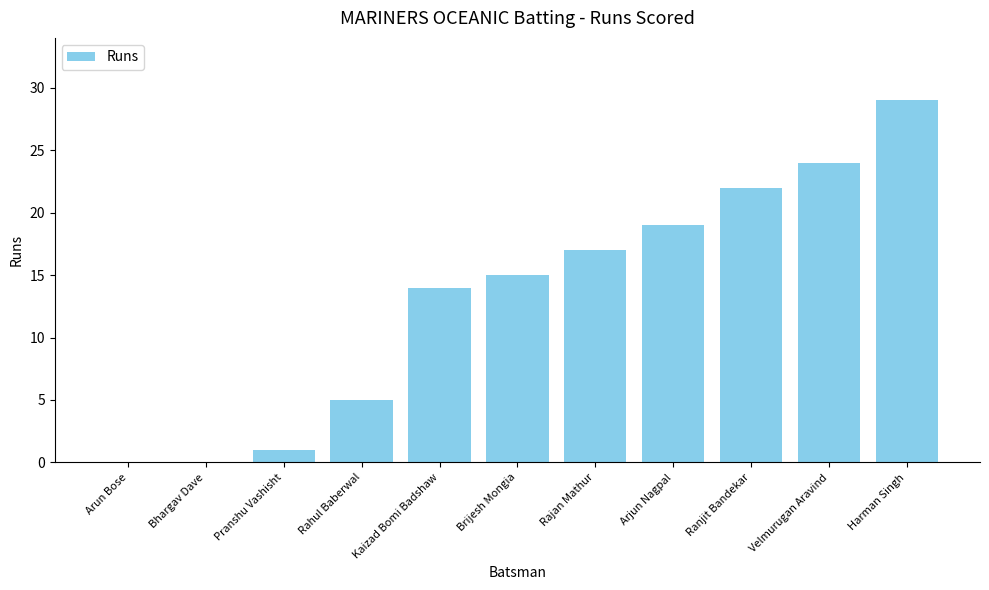

How many series are shown in this chart?

1